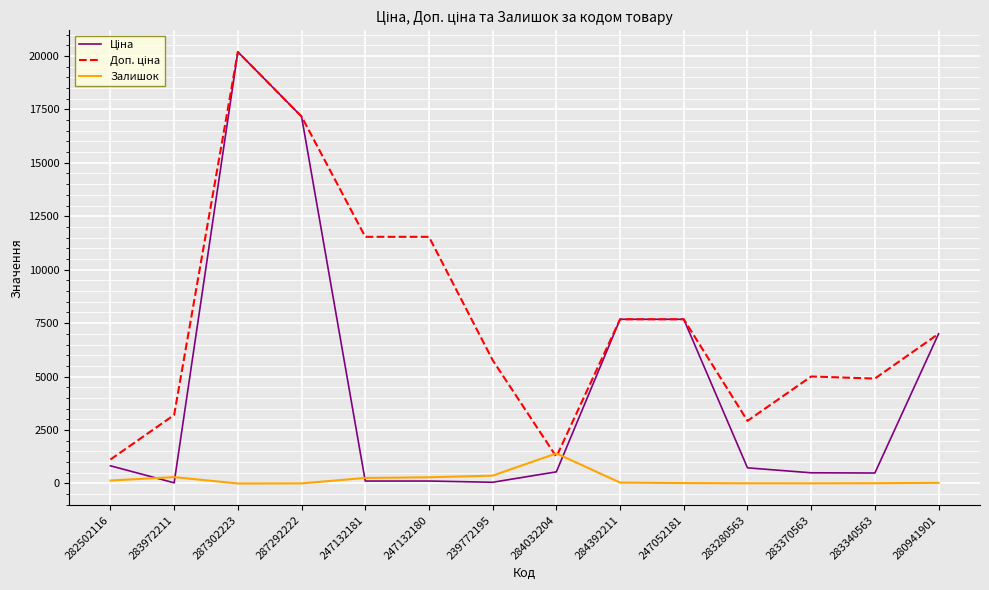

At which category is the sum across all series the highest?

287302223